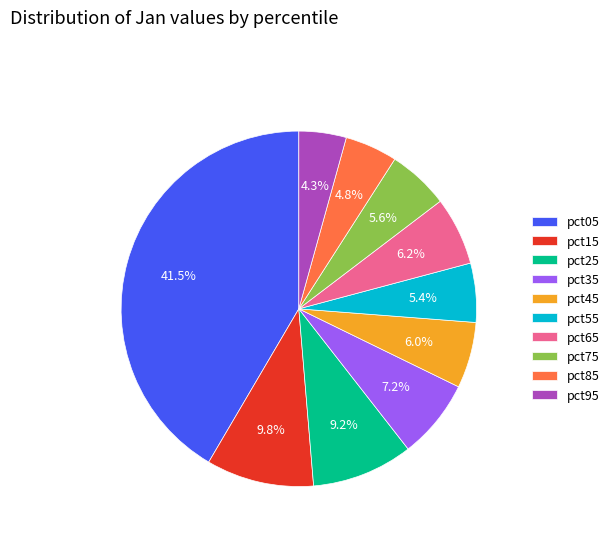

To the nearest percent, what portion does pct15 represent?

10%